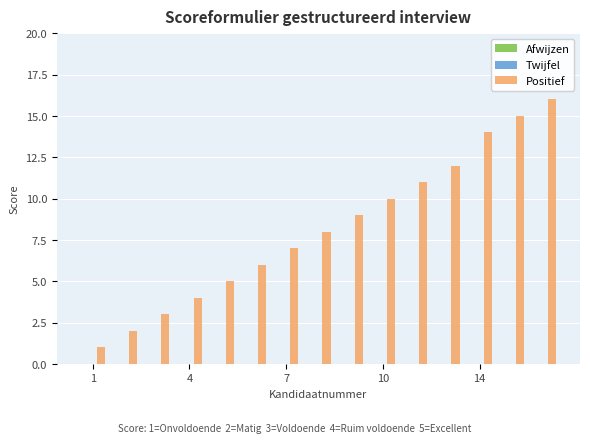

What is the maximum value shown in the chart?

16